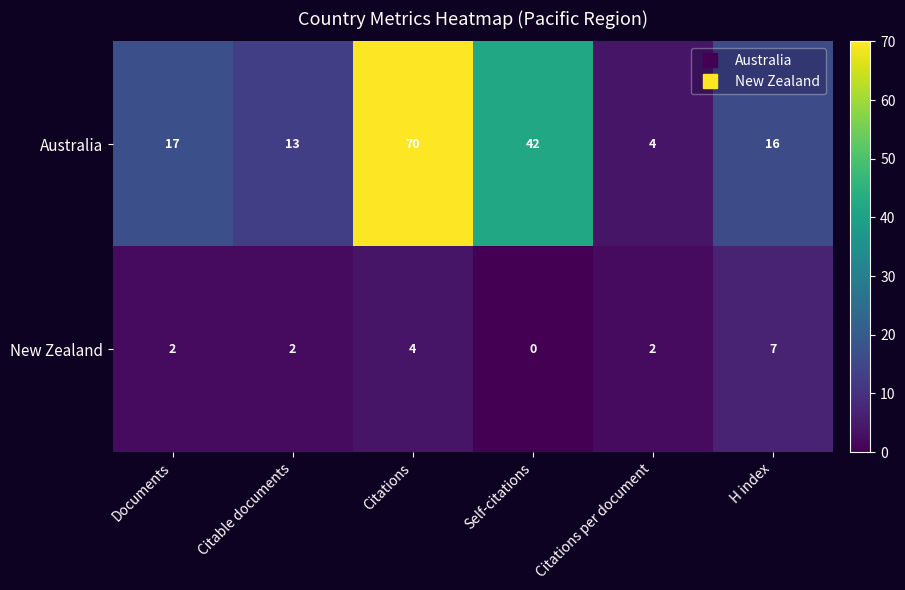

The value of New Zealand at Citations per document is 0. True or false?

False